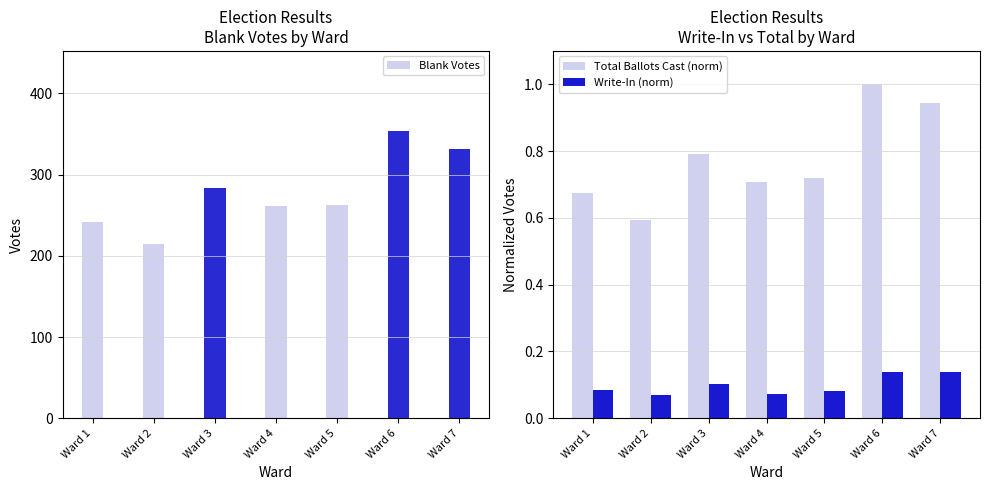

Reading left to right, what are all the values shown in this chart?

Blank Votes: Ward 1=242.0	Ward 2=215.0	Ward 3=283.0	Ward 4=261.0	Ward 5=262.0	Ward 6=354.0	Ward 7=331.0
Total Ballots Cast (norm): Ward 1=0.7	Ward 2=0.6	Ward 3=0.8	Ward 4=0.7	Ward 5=0.7	Ward 6=1.0	Ward 7=0.9
Write-In (norm): Ward 1=0.1	Ward 2=0.1	Ward 3=0.1	Ward 4=0.1	Ward 5=0.1	Ward 6=0.1	Ward 7=0.1